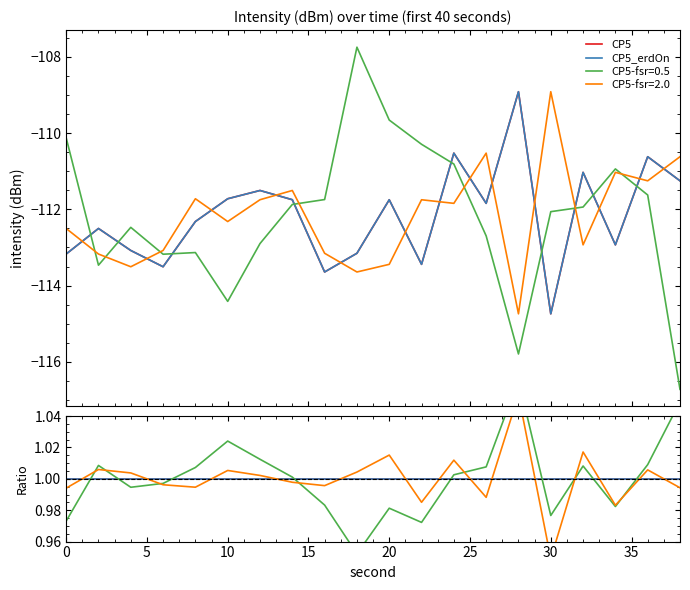

How many series are shown in this chart?

4